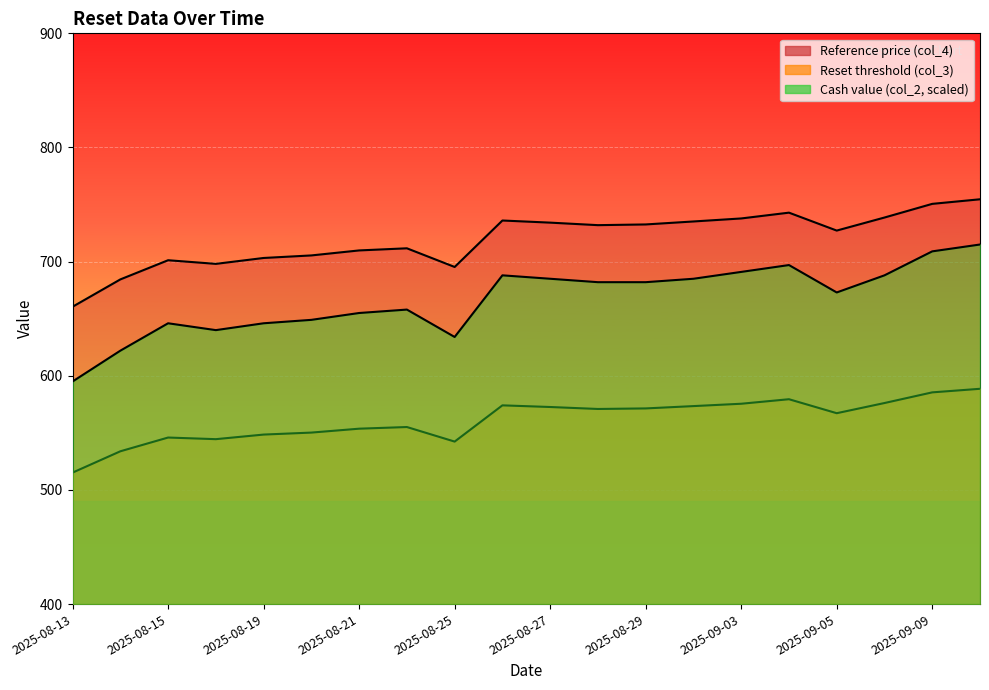

Is it true that Reference price (col_4) equals 684.4 at 2025-08-14?

True